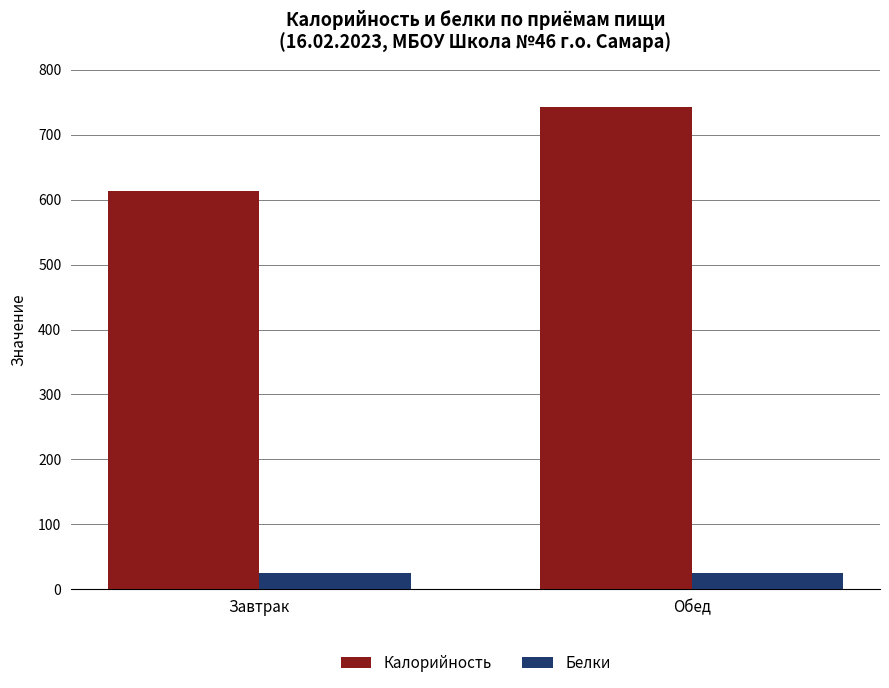

How many Калорийность values are between 613 and 743?

2